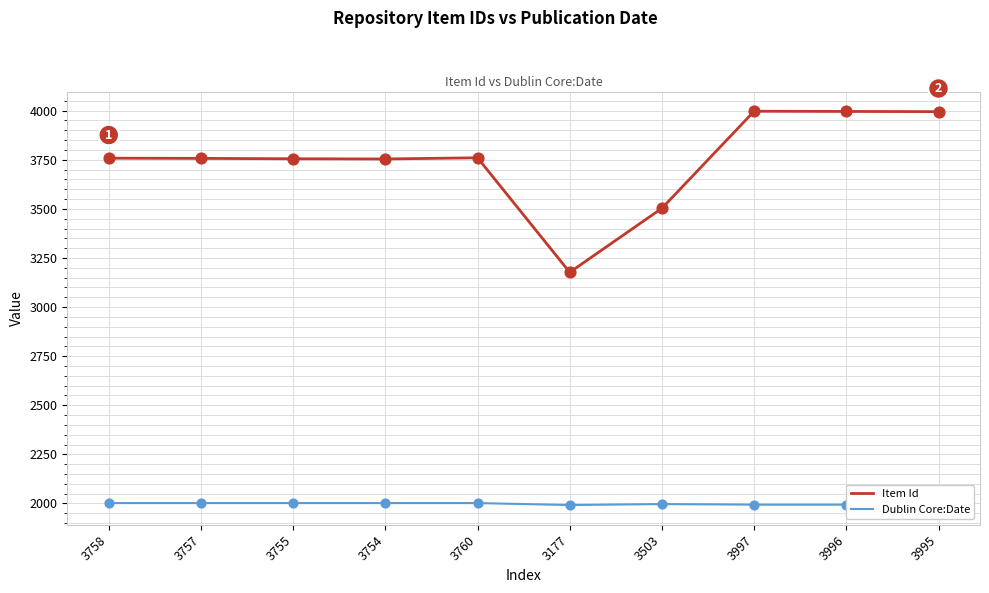

What are all the series names shown in the legend?

Item Id, Dublin Core:Date